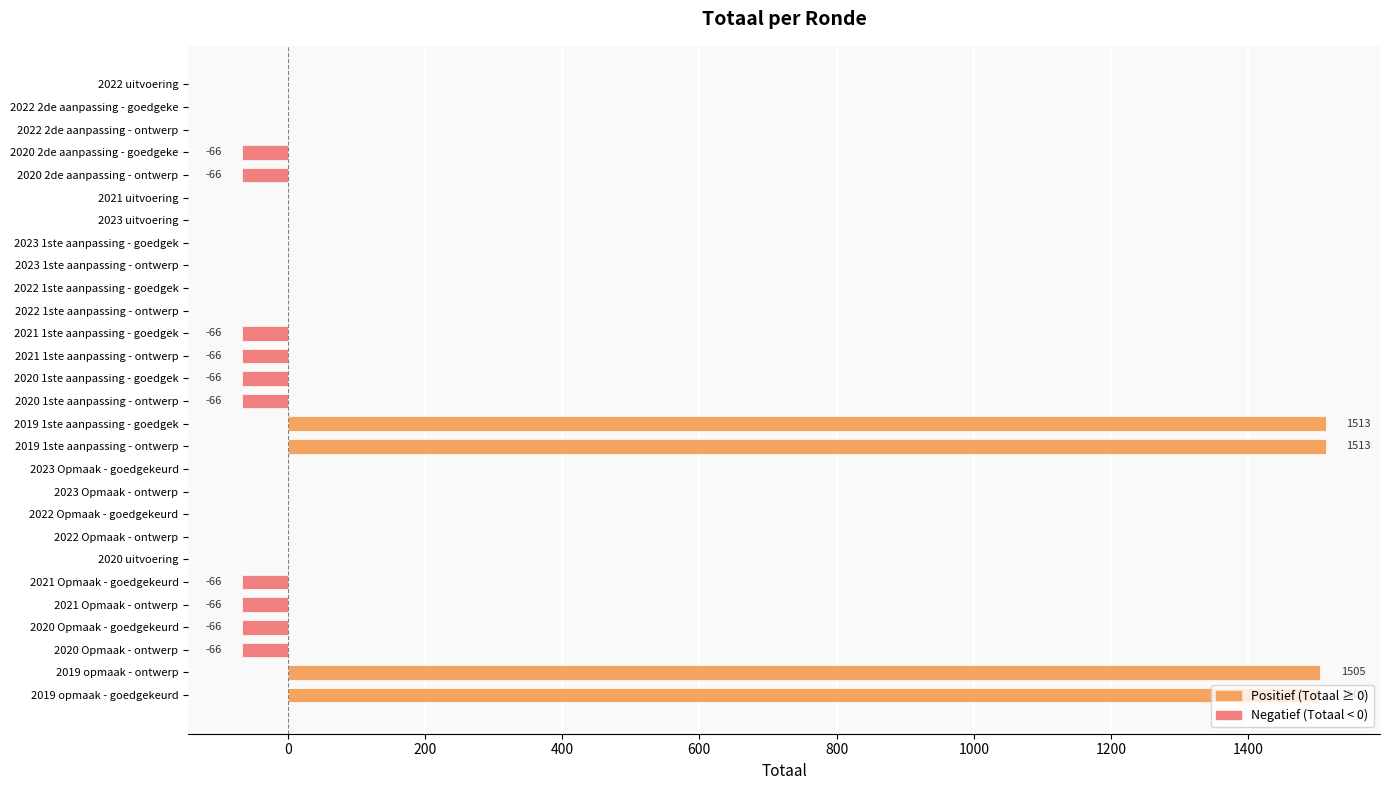

What is the change in value from 2020 2de aanpassing - goedgeke to 2019 1ste aanpassing - ontwerp?

+1579